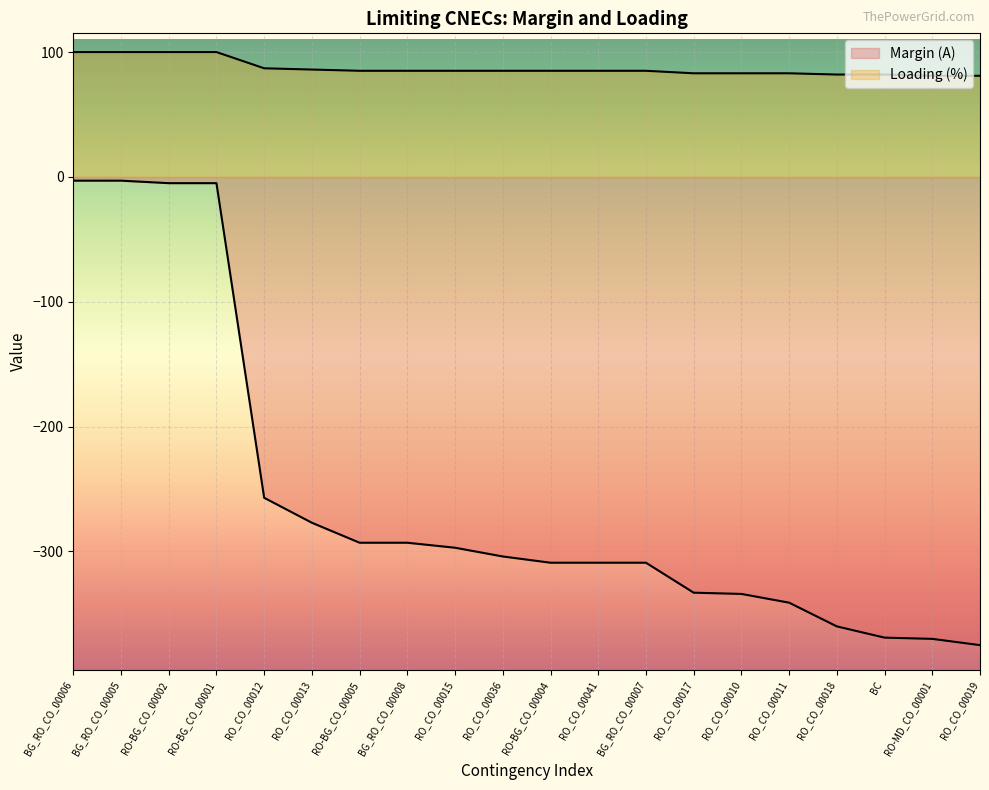

What is the label of the 10th point from the left?

RO_CO_00036